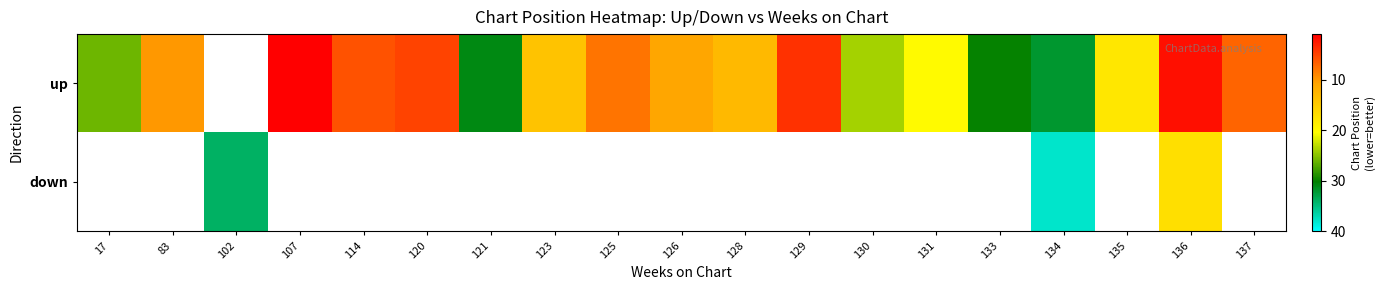

Which label corresponds to the largest value in the chart?

134